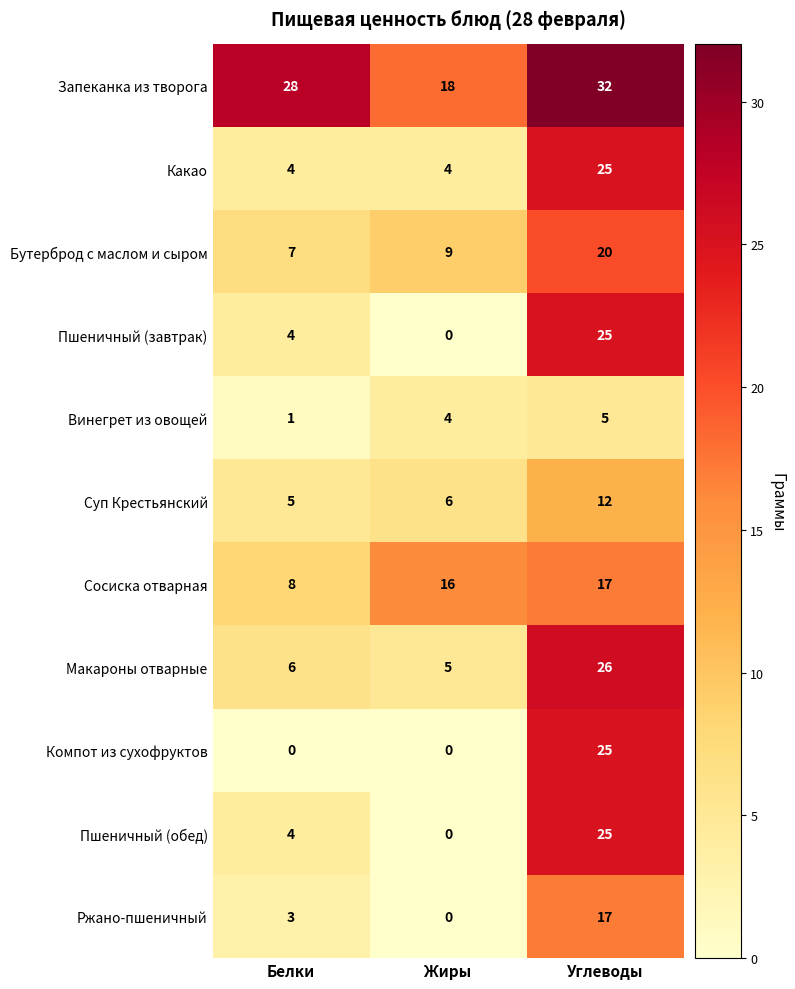

What is the difference between the maximum and minimum values in the Бутерброд с маслом и сыром series?

13